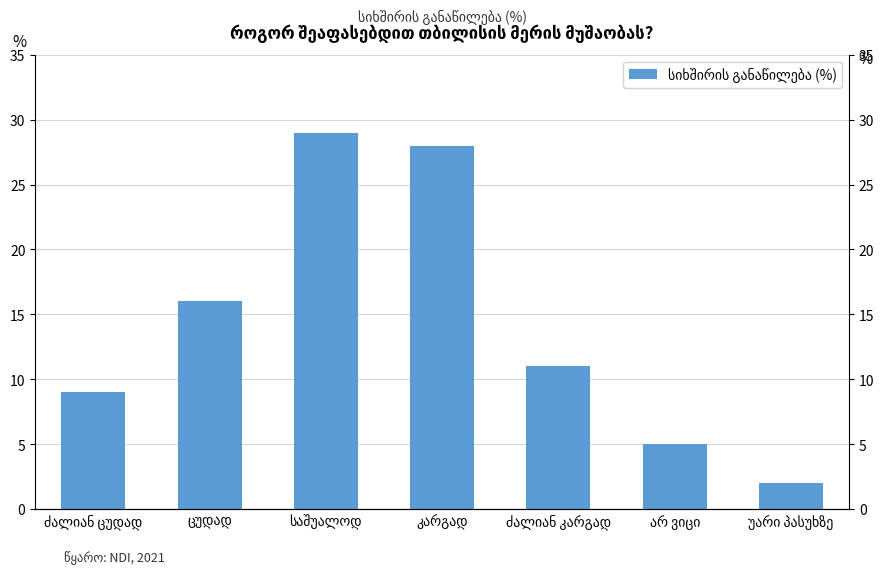

Is it true that the value at ძალიან კარგად is 11?

True